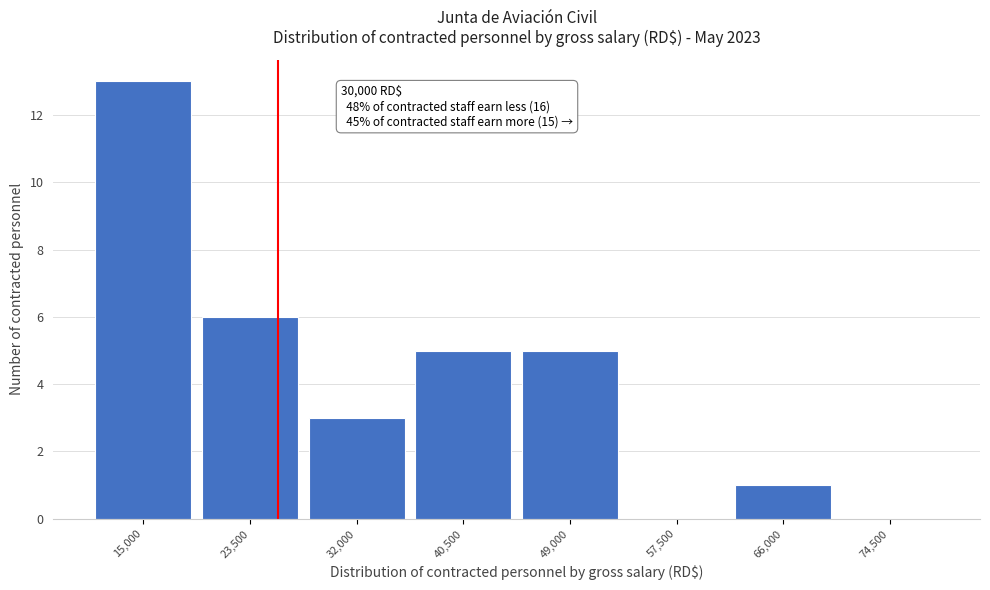

Reading left to right, what are all the values shown in this chart?

15,000=13	23,500=6	32,000=3	40,500=5	49,000=5	57,500=0	66,000=1	74,500=0